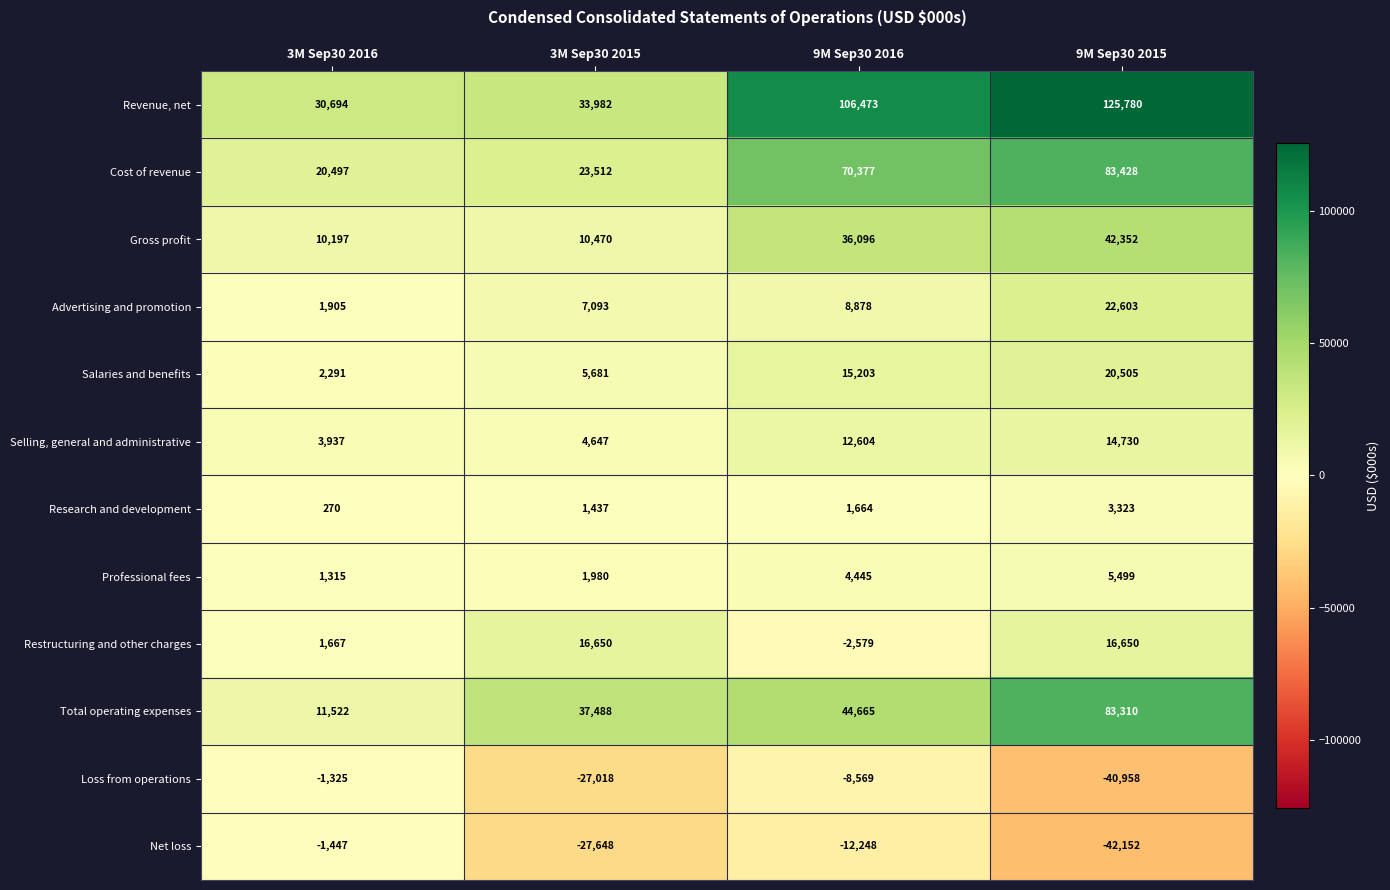

What is the sum of the Restructuring and other charges values at 3M Sep30 2015 and 9M Sep30 2016?

14071